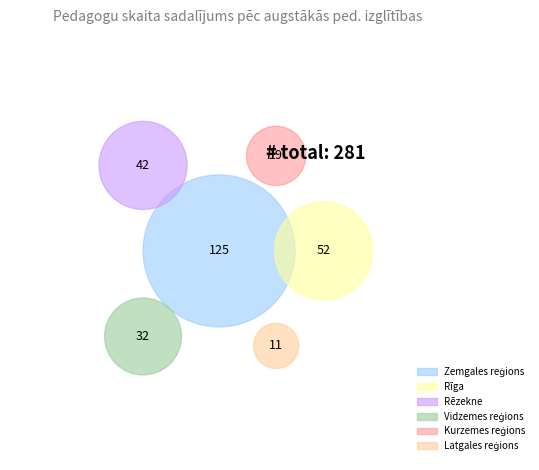

Which category has the smallest portion of the pie?

Latgales reģions